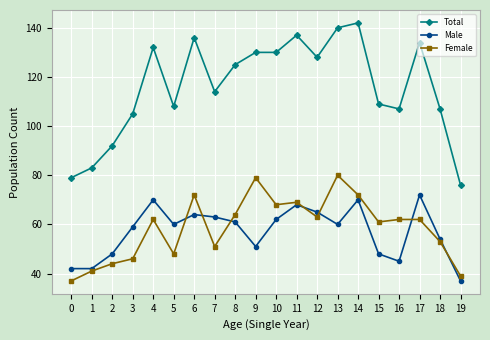

What is the total value across all series at 19?

152